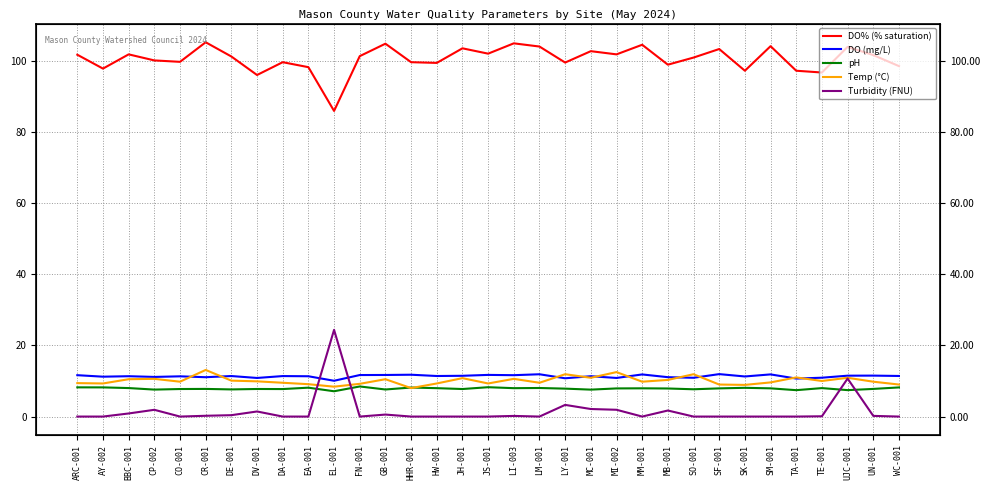

The DO% (% saturation) series shows 150.4 at CO-001. True or false?

False